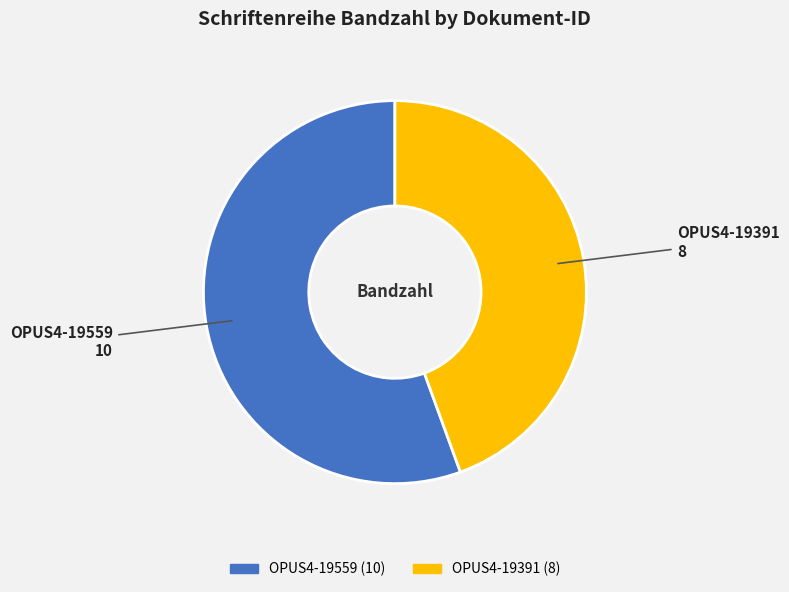

Between OPUS4-19559 and OPUS4-19391, which is larger?

OPUS4-19559